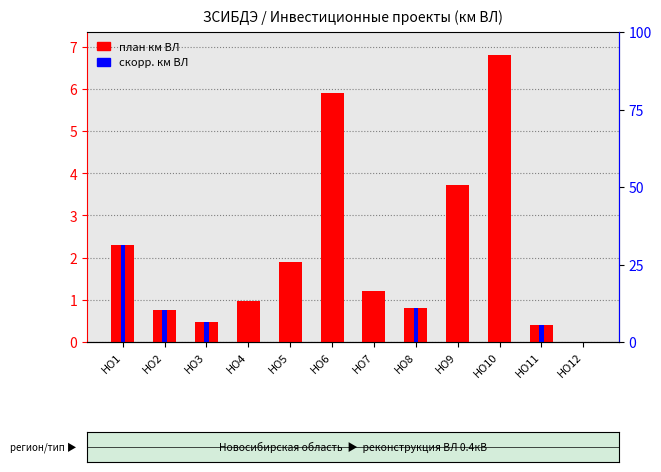

What is the value of the план км ВЛ bar at the 3rd from the left?

0.5